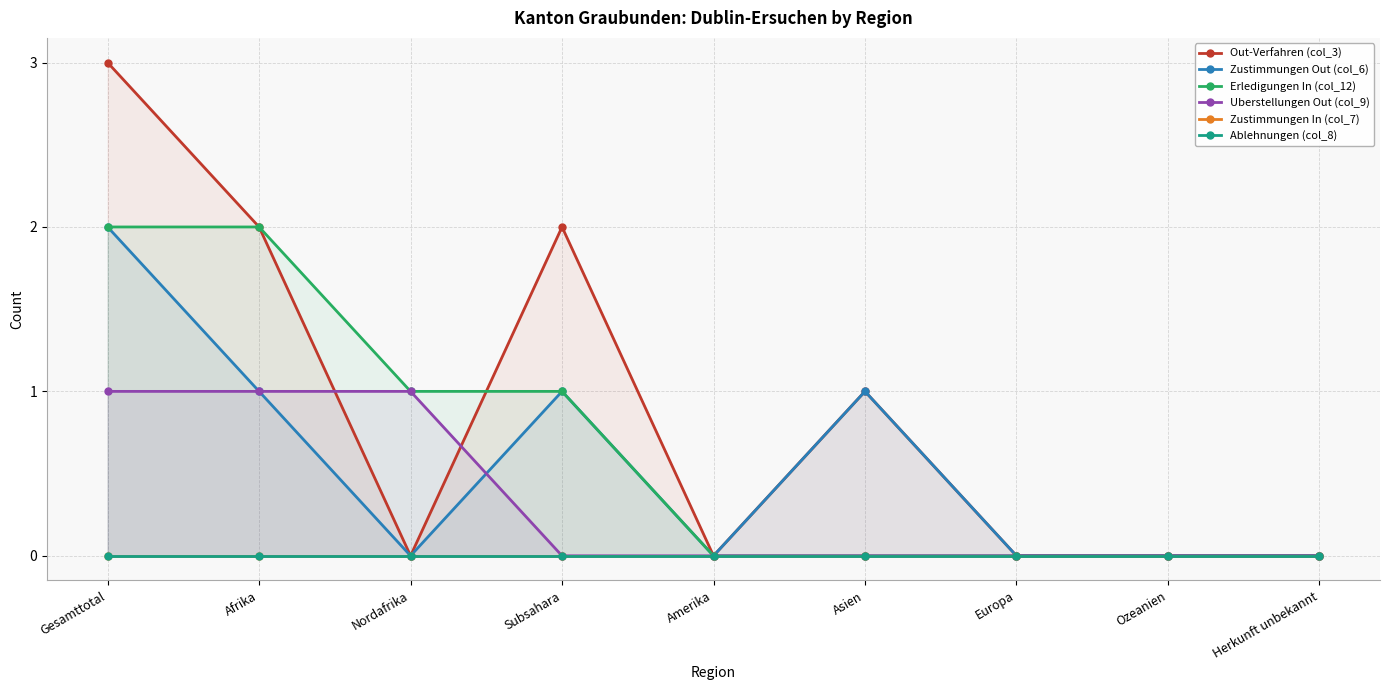

How many series are shown in this chart?

6